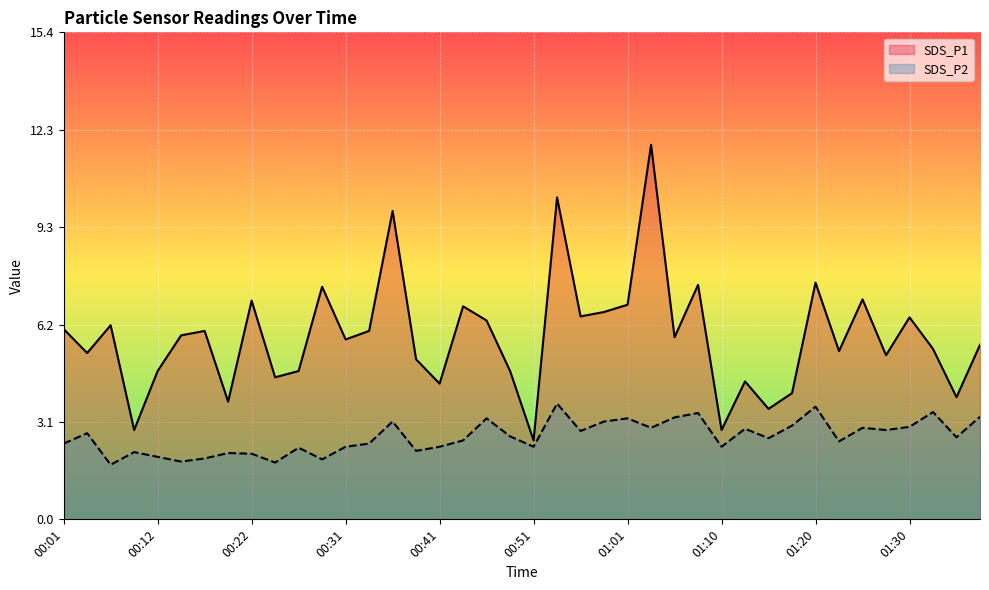

Reading left to right, extract all data points from this chart.

SDS_P1: 6.0	5.3	6.2	2.8	4.7	5.8	6.0	3.7	6.9	4.5	4.7	7.4	5.7	6.0	9.8	5.1	4.3	6.8	6.3	4.7	2.5	10.2	6.4	6.6	6.8	11.9	5.8	7.4	2.8	4.4	3.5	4.0	7.5	5.3	7.0	5.2	6.4	5.4	3.9	5.5
SDS_P2: 2.4	2.7	1.7	2.1	2.0	1.8	1.9	2.1	2.1	1.8	2.3	1.9	2.3	2.4	3.1	2.2	2.3	2.5	3.2	2.6	2.3	3.7	2.8	3.1	3.2	2.9	3.2	3.4	2.3	2.9	2.6	3.0	3.6	2.5	2.9	2.8	2.9	3.4	2.6	3.2